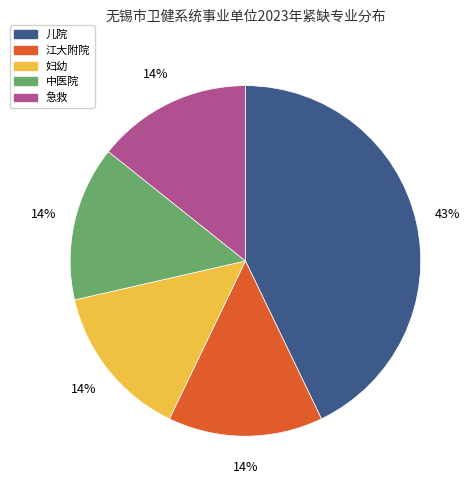

Is it true that 中医院 is 14% of the pie?

True